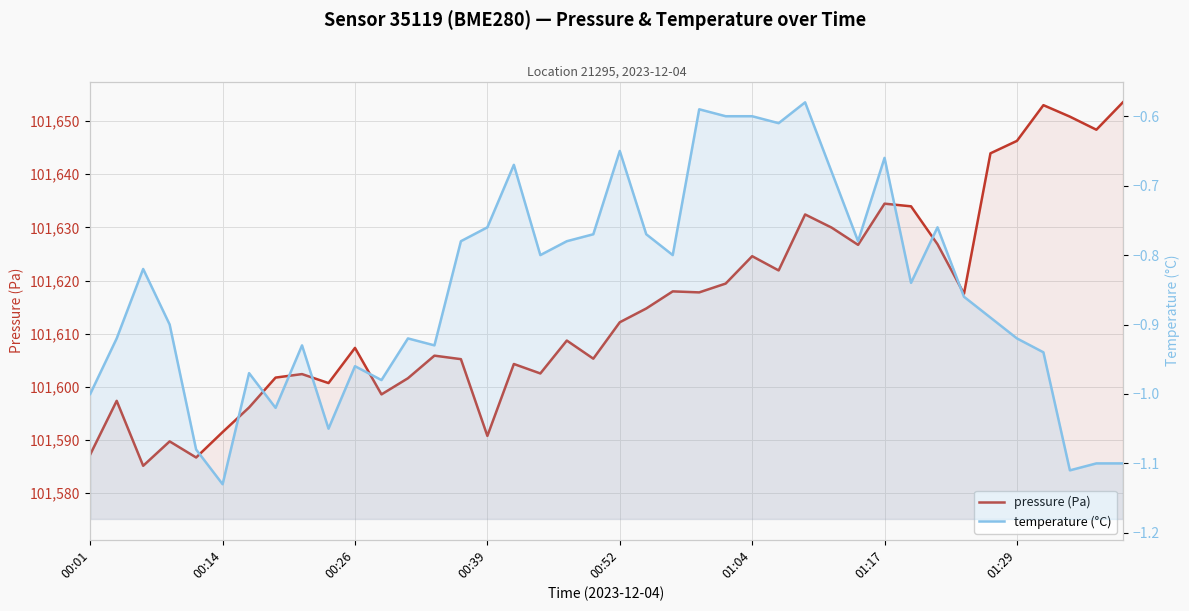

Which category has the highest value across all series?

39